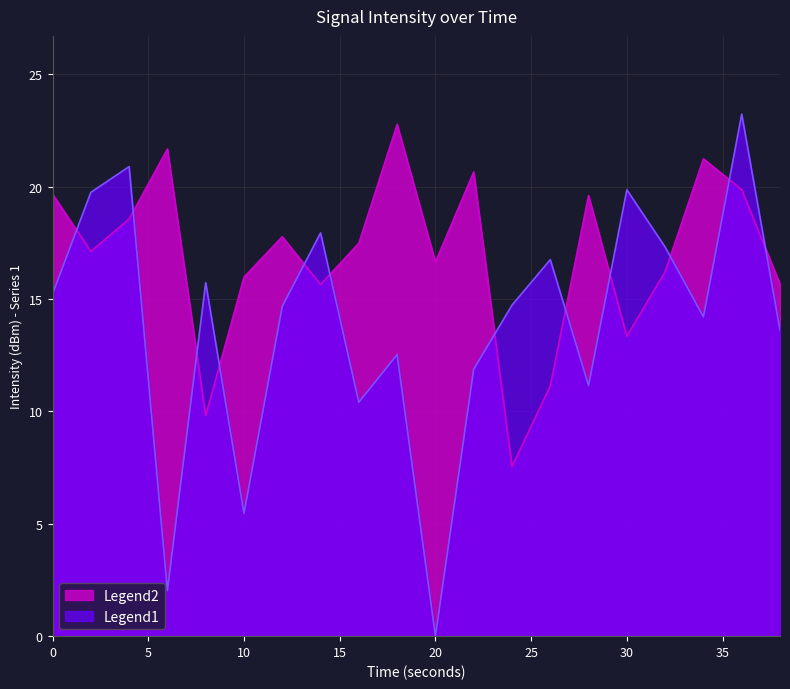

Which label corresponds to the smallest value in the chart?

20